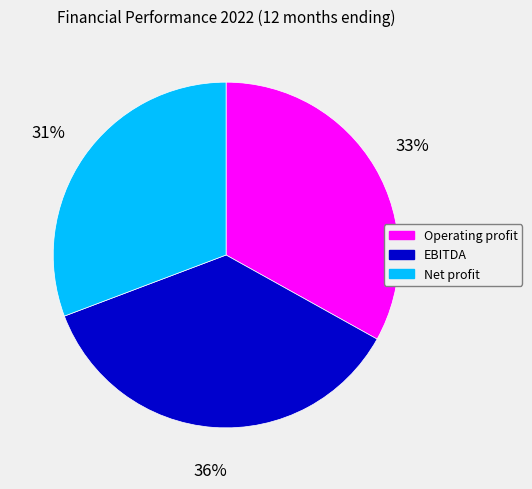

Which category has the biggest portion of the pie?

EBITDA